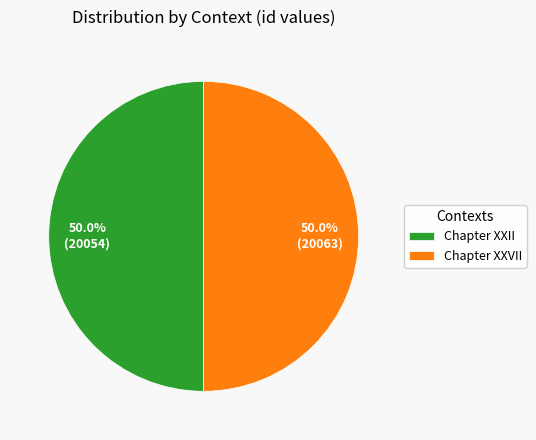

Approximately how many times larger is the value at Chapter XXVII compared to Chapter XXII?

1.0